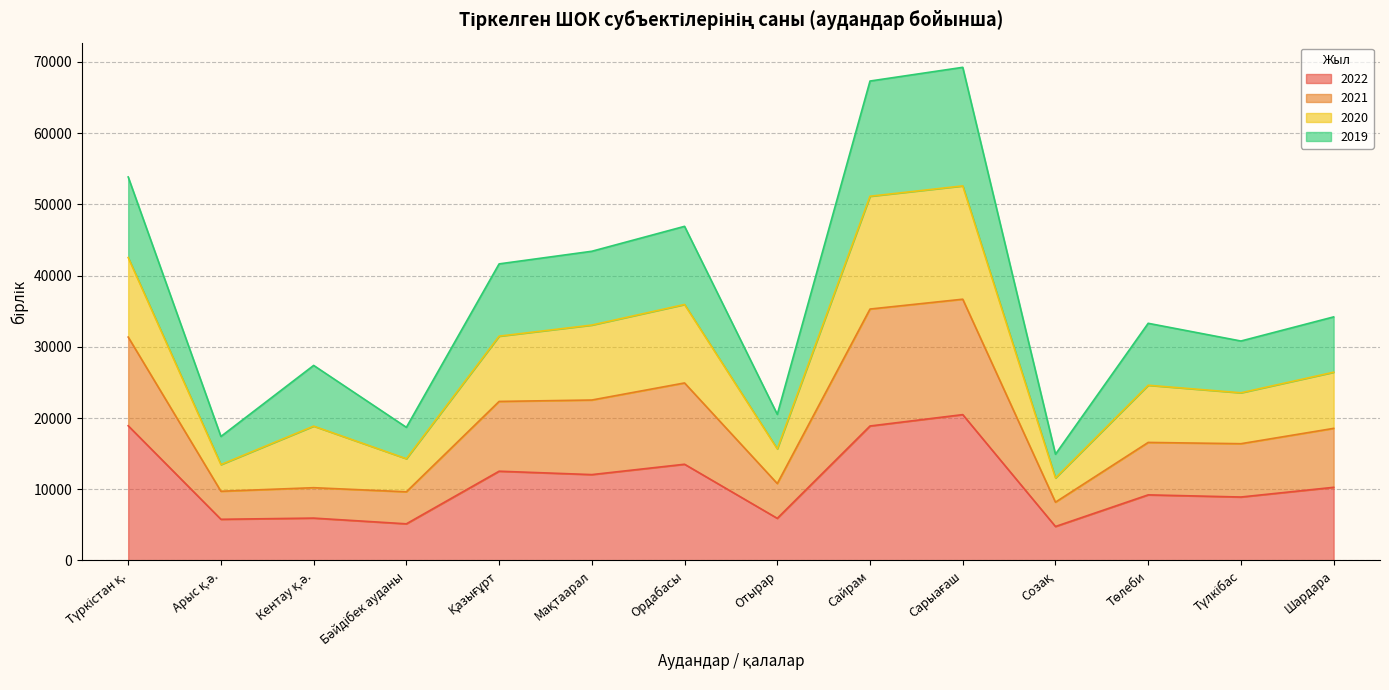

Is it true that 2022 equals 13508 at Ордабасы?

True